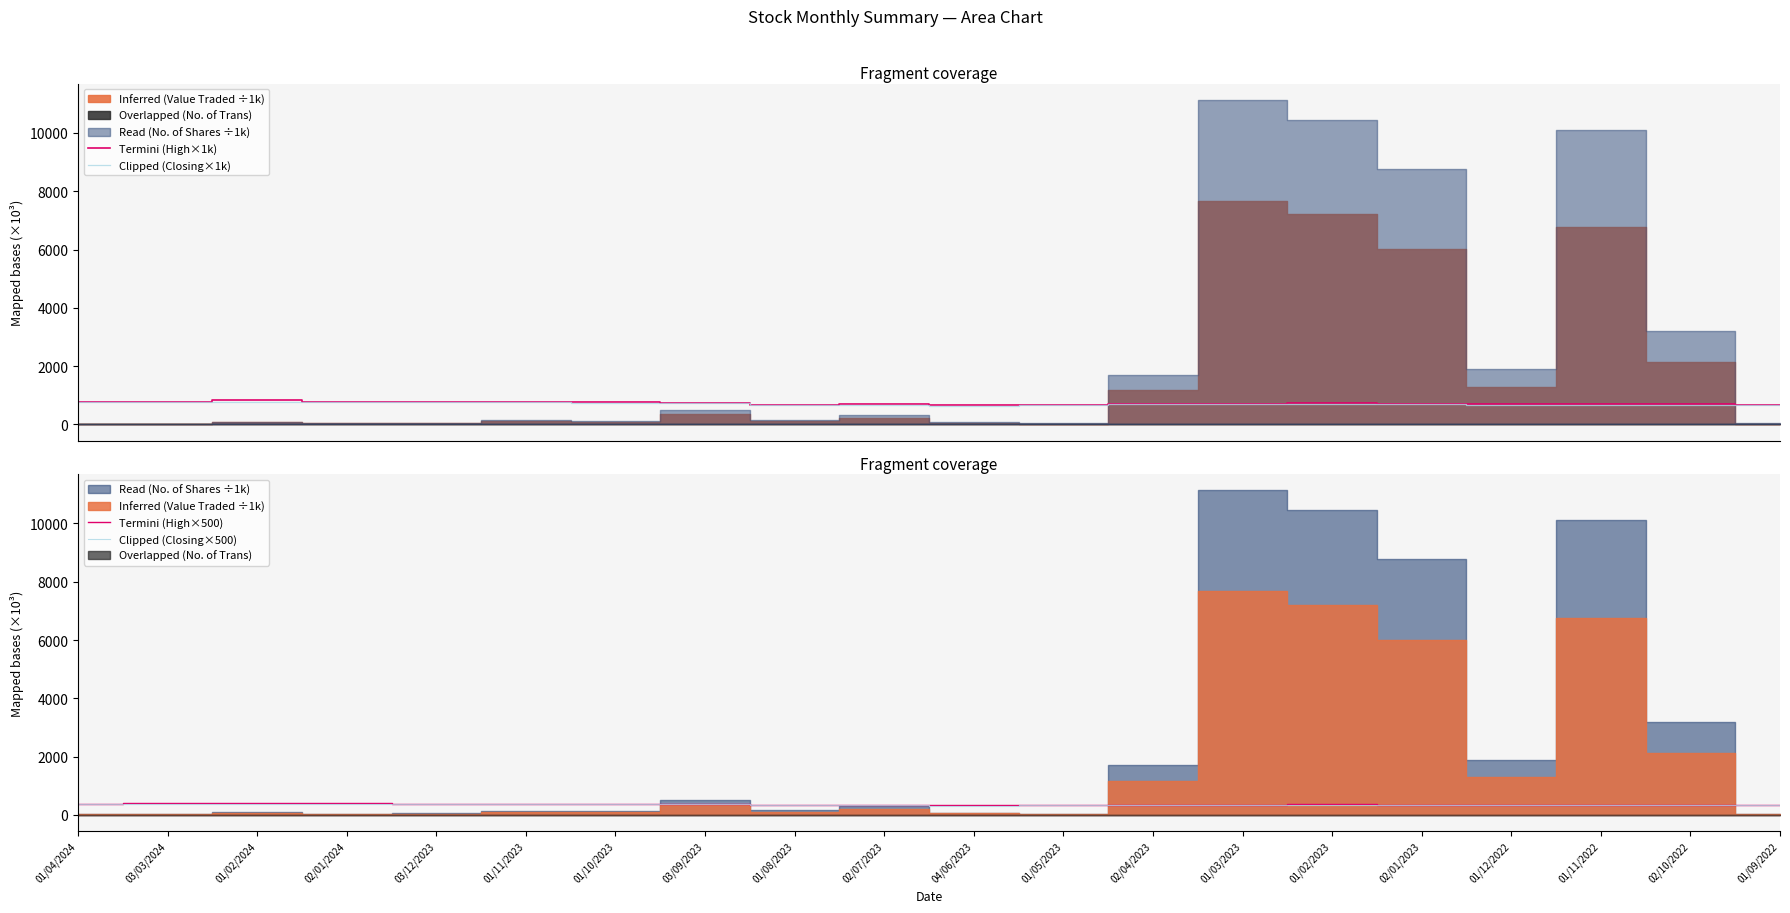

Does the chart have visible grid lines?

No